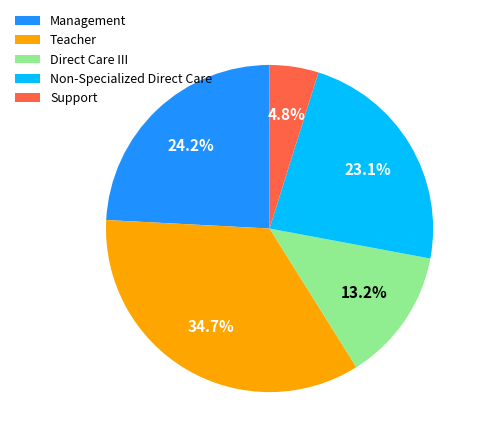

Which category has the smallest portion of the pie?

Support